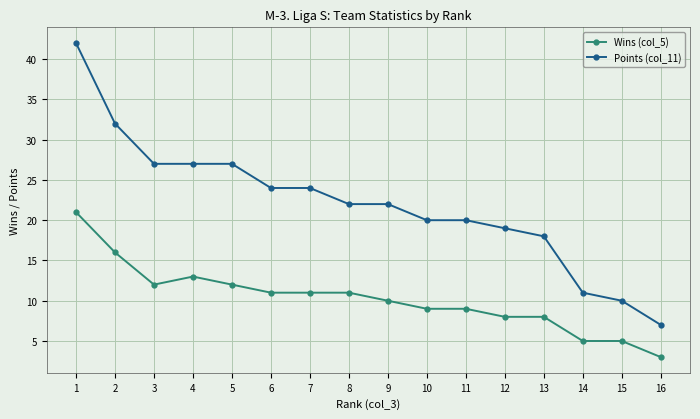

Which series has the largest range (max minus min)?

Points (col_11)